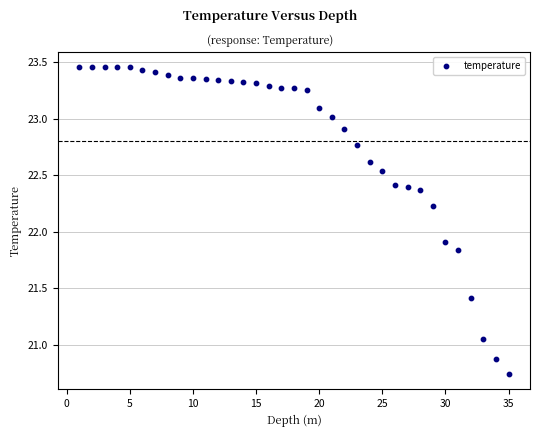

What Y value in the scatter plot is closest to 22?

21.9